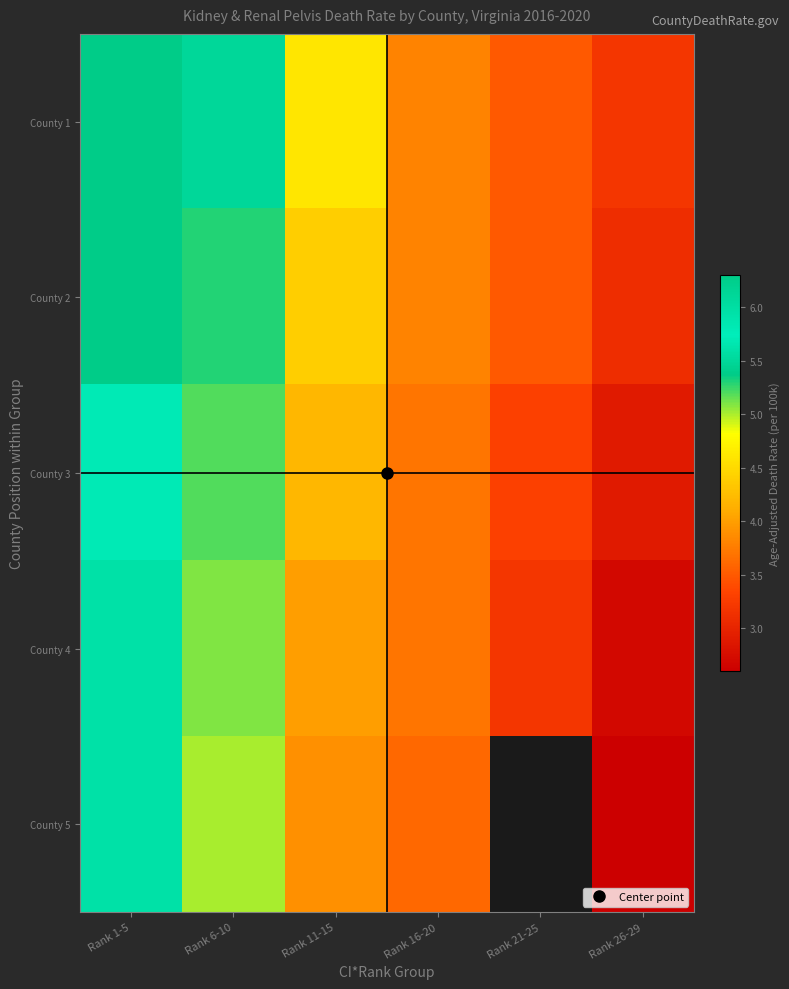

Rank the series at Rank 6-10 from highest to lowest value.

County 1, County 2, County 3, County 4, County 5